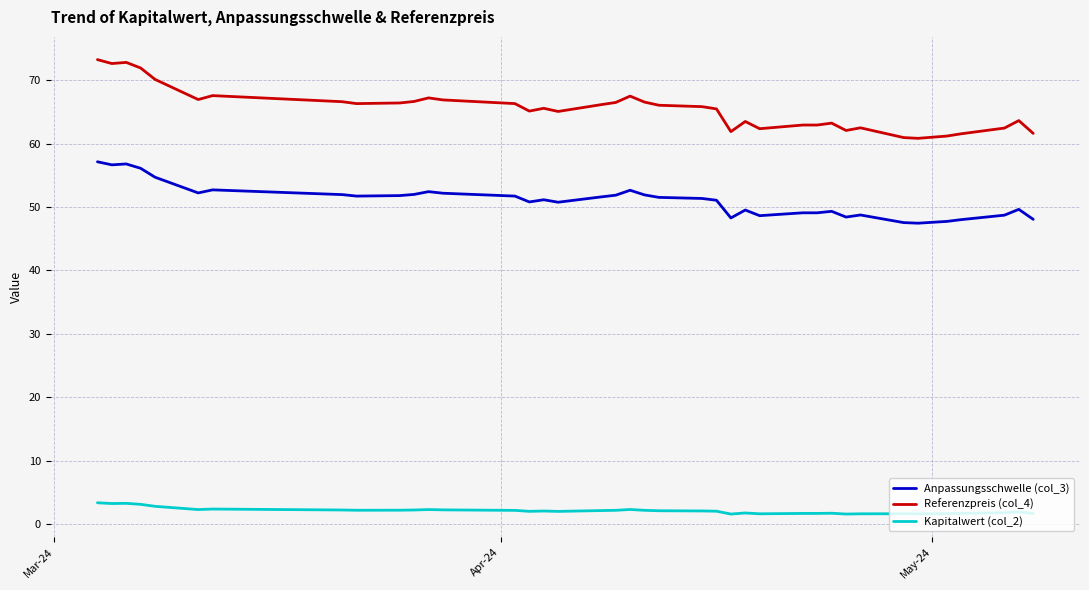

What is the sum of all Referenzpreis (col_4) values?

2555.4